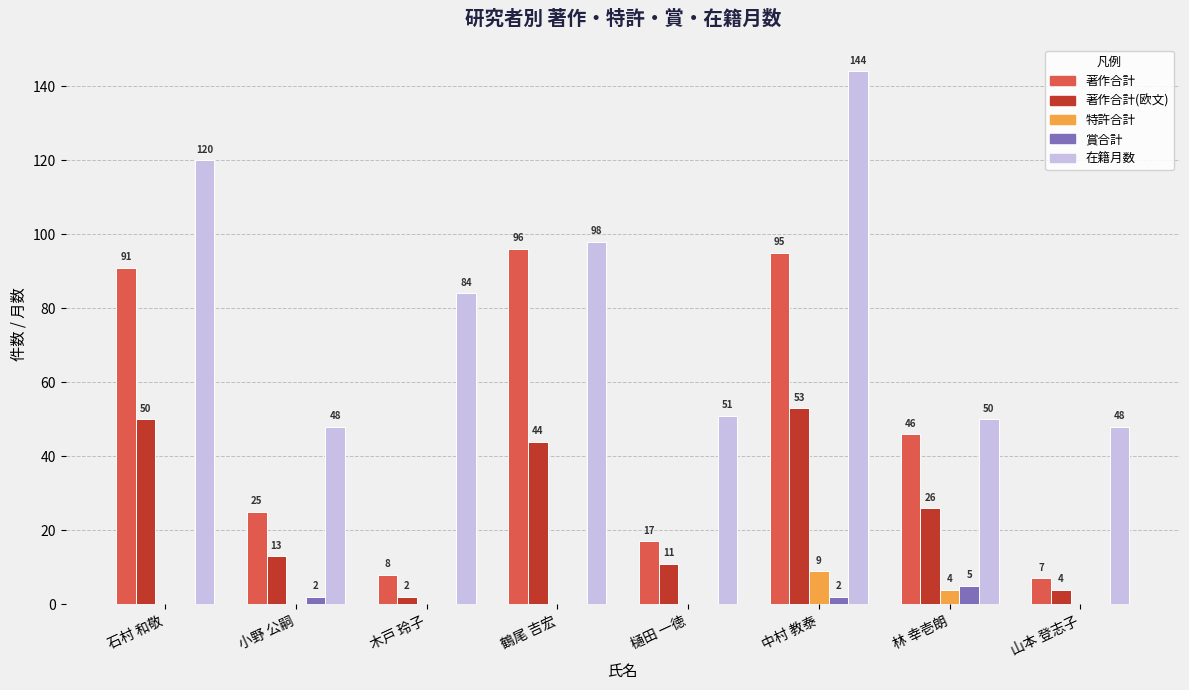

What is the average value of the 特許合計 series?

2